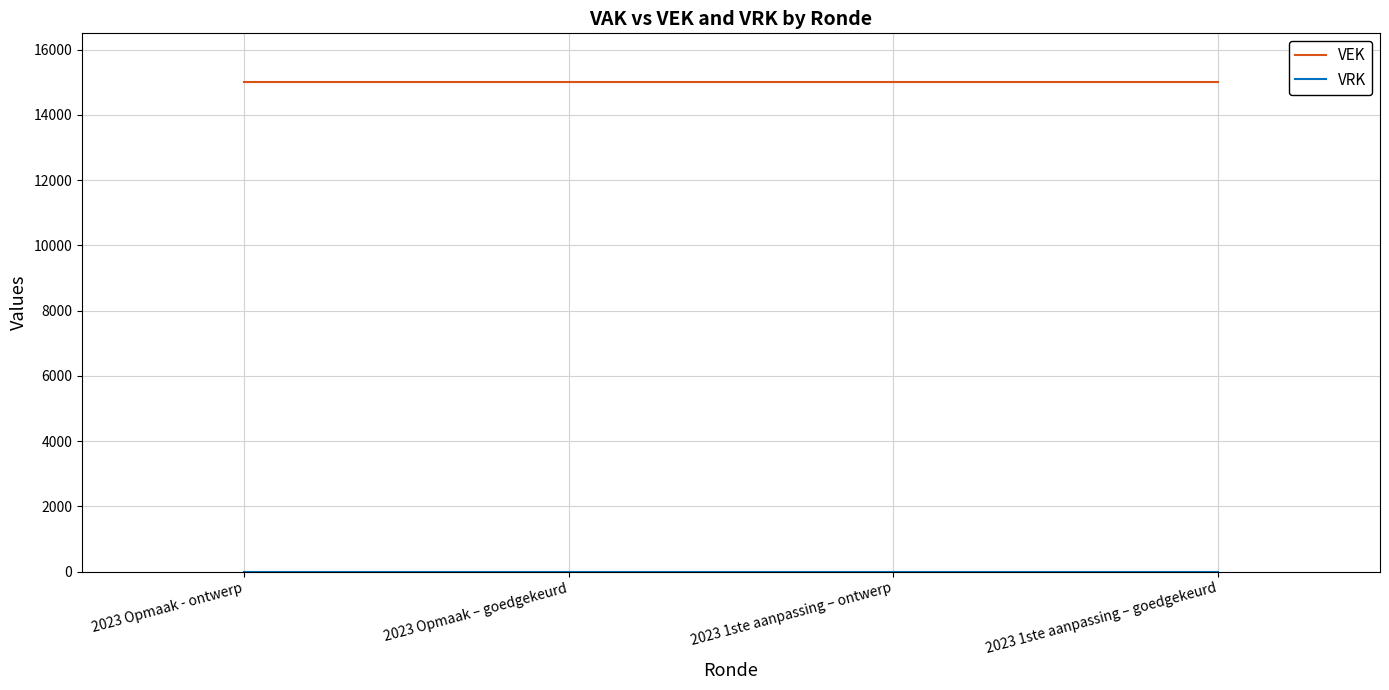

What is the difference between the highest and lowest values at 2023 Opmaak - ontwerp?

15000